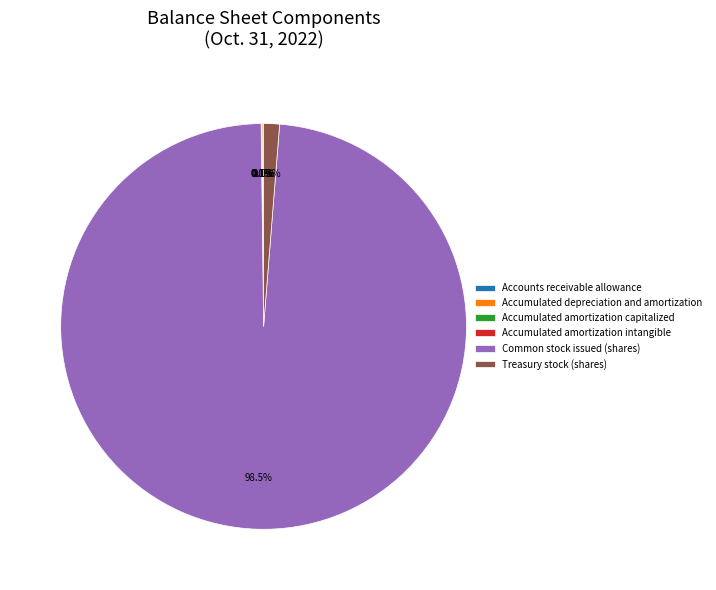

Which category has the biggest portion of the pie?

Common stock issued (shares)